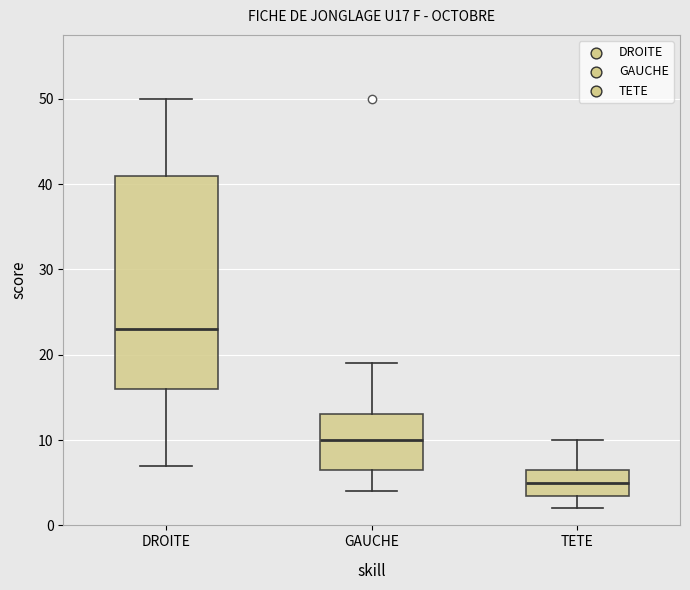

Which box has the lowest median line?

TETE